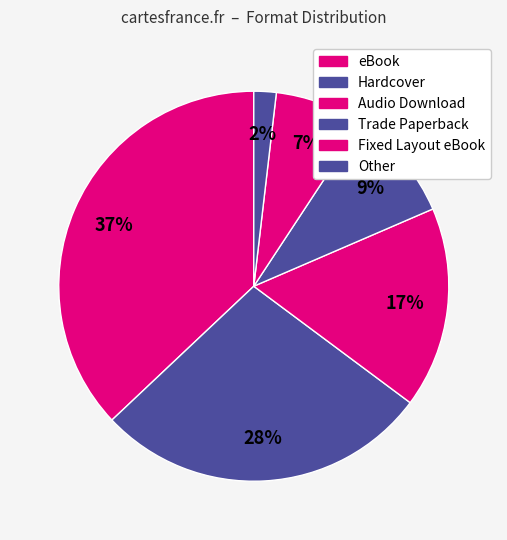

Is there a majority slice in this chart?

No